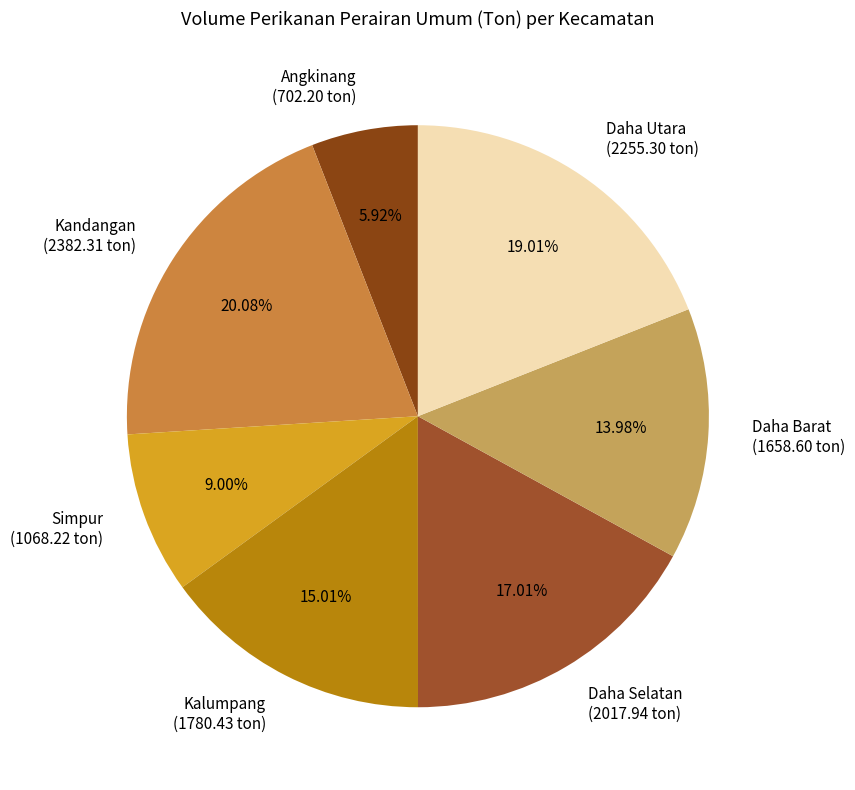

Approximately how many times larger is the value at Daha Selatan compared to Daha Utara?

0.9